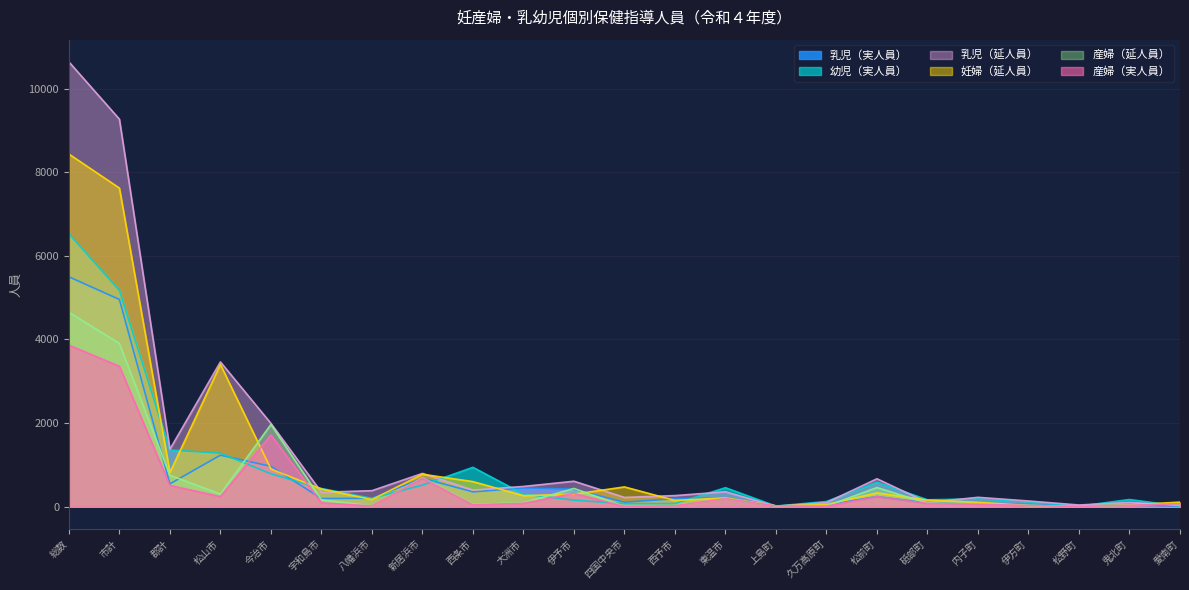

Which has a higher value, 砥部町 or 東温市?

東温市